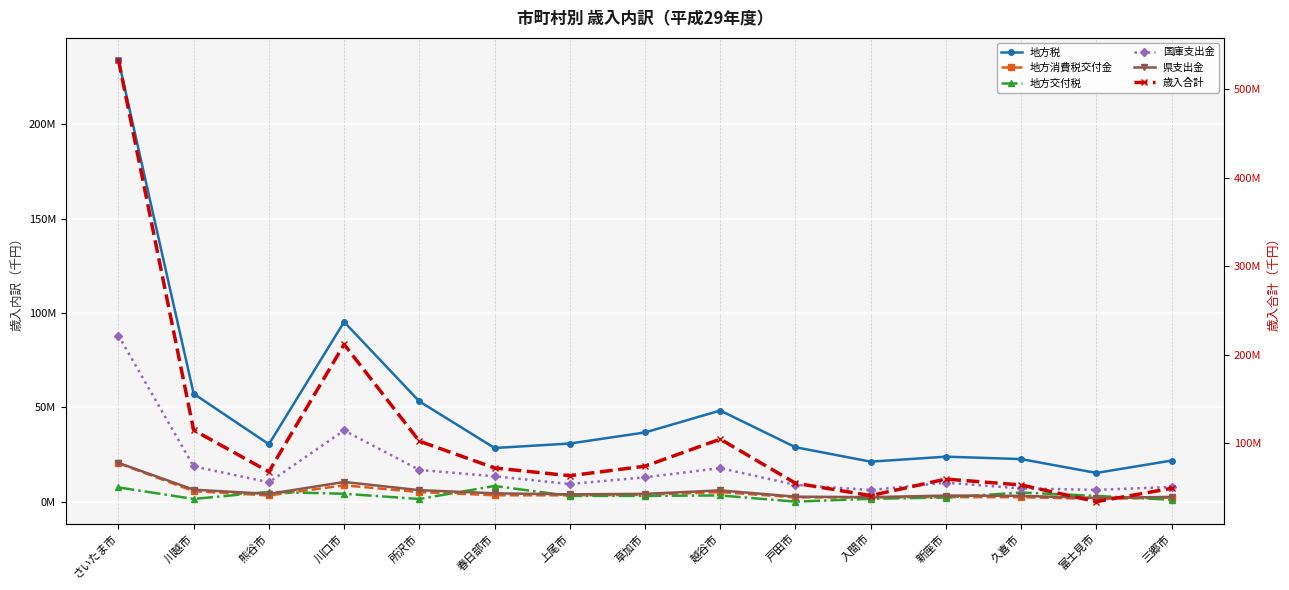

At which label is 地方税 closest to 124601928?

川口市